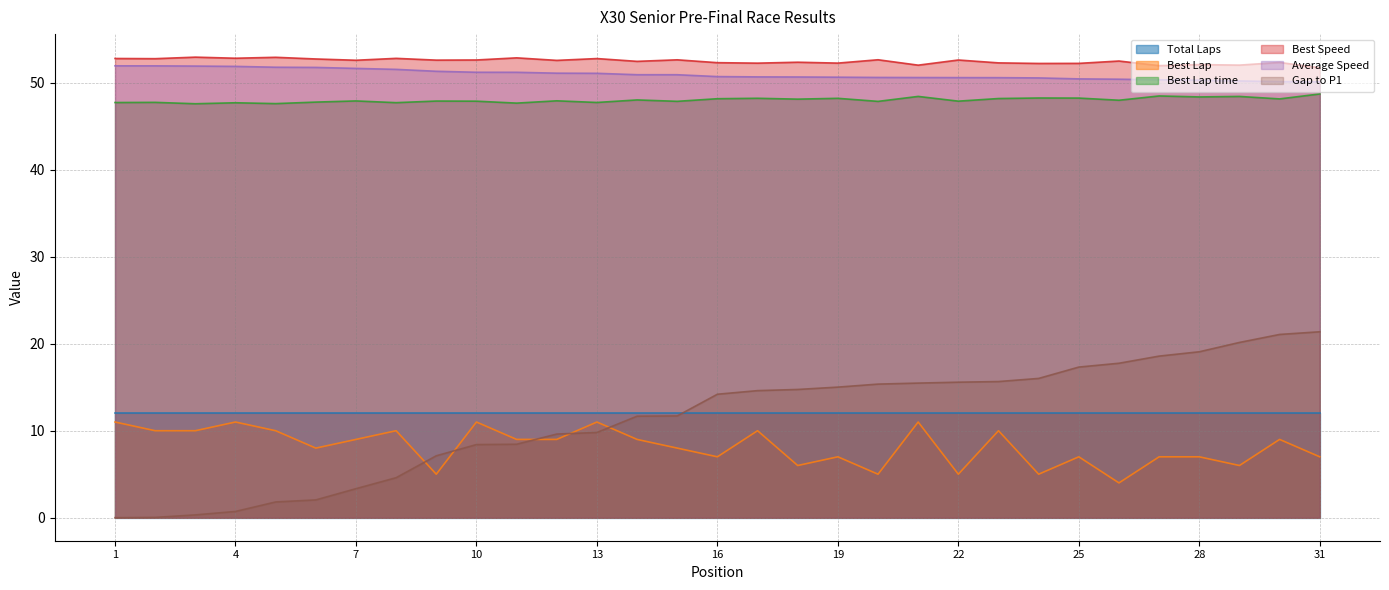

At which category is the sum across all series the highest?

30